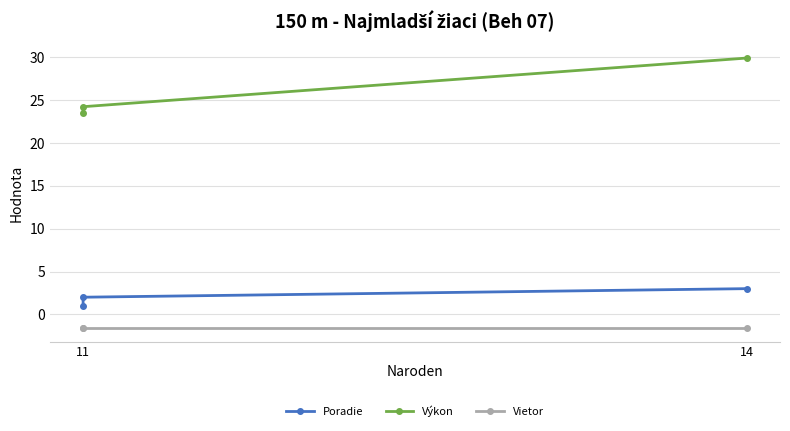

How many values in the Výkon series are below 24?

1